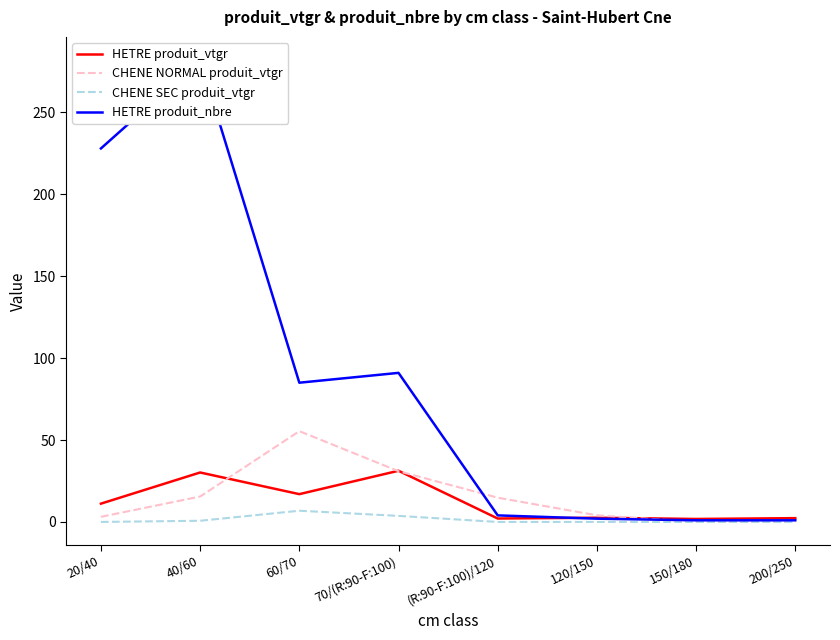

What is the total value across all series at 120/150?

8.6